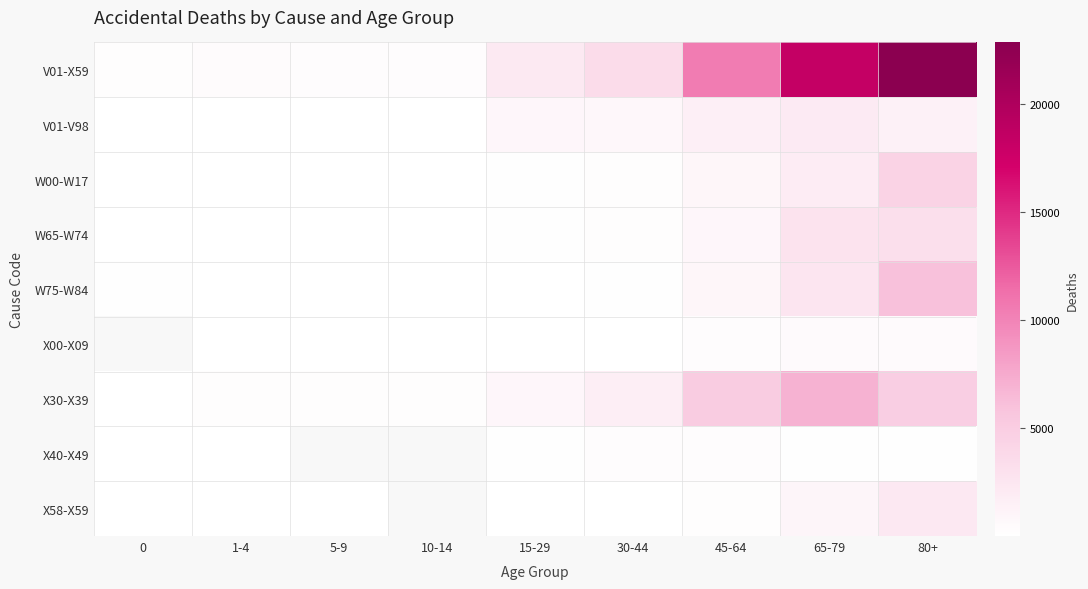

What is the sum of all V01-X59 values?

58596.0